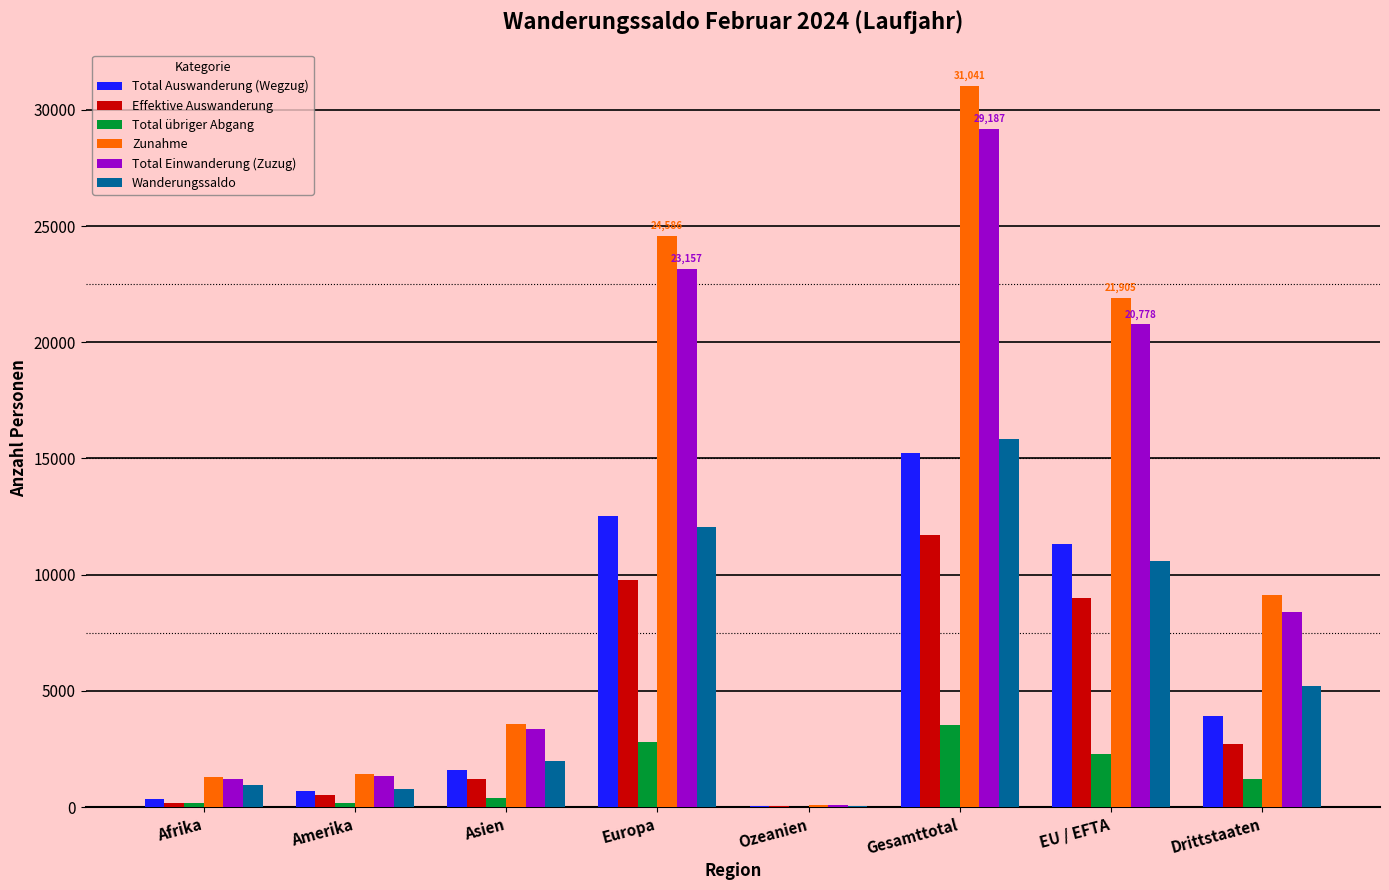

Which series changed the most between Gesamttotal and EU / EFTA?

Zunahme